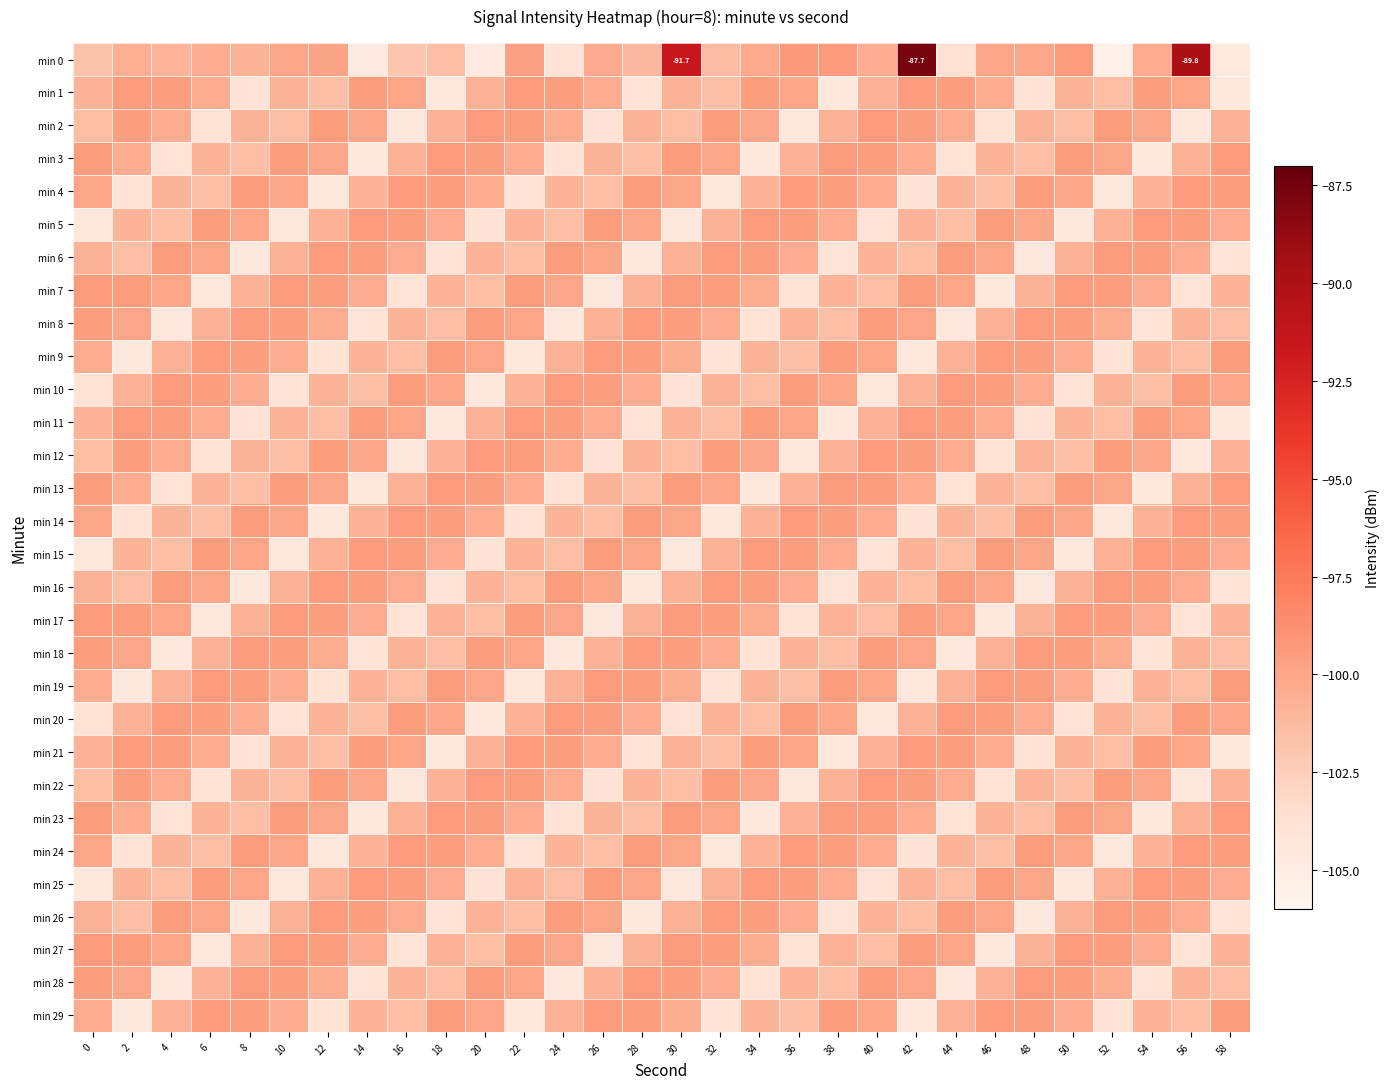

What is the minimum value for min 25?

-104.4